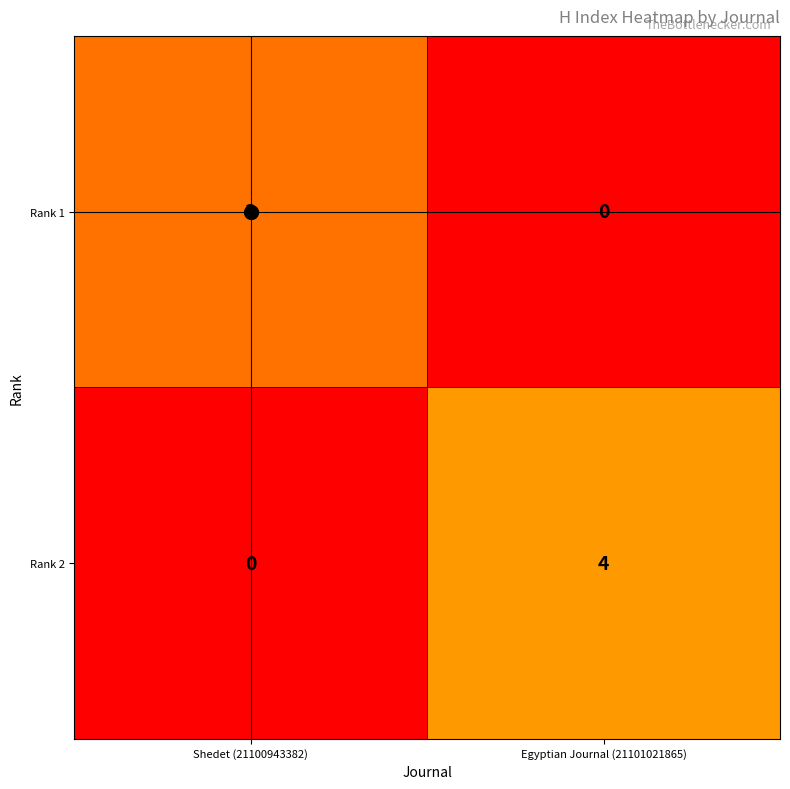

True or false: Rank 1 has a value of -1 at Egyptian Journal (21101021865).

False